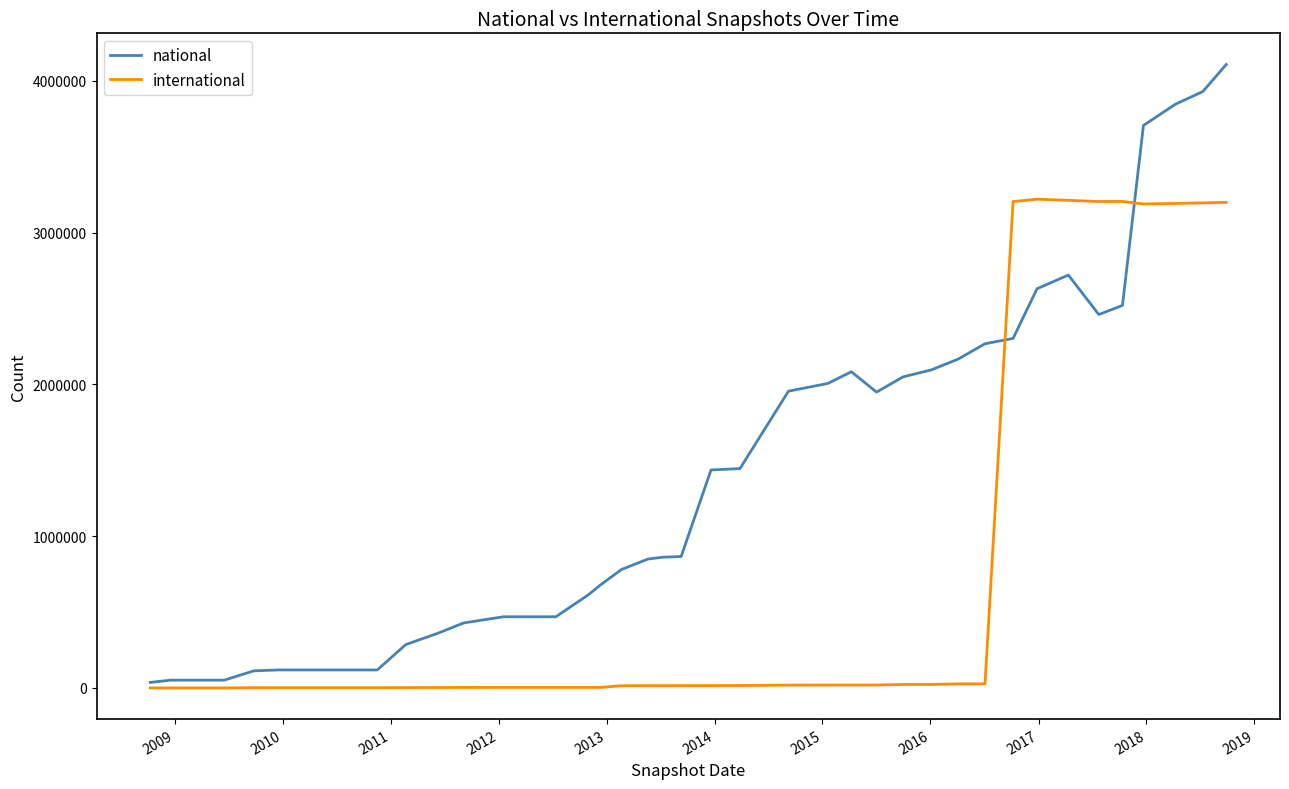

List the series in order of their overall mean, highest first.

national, international